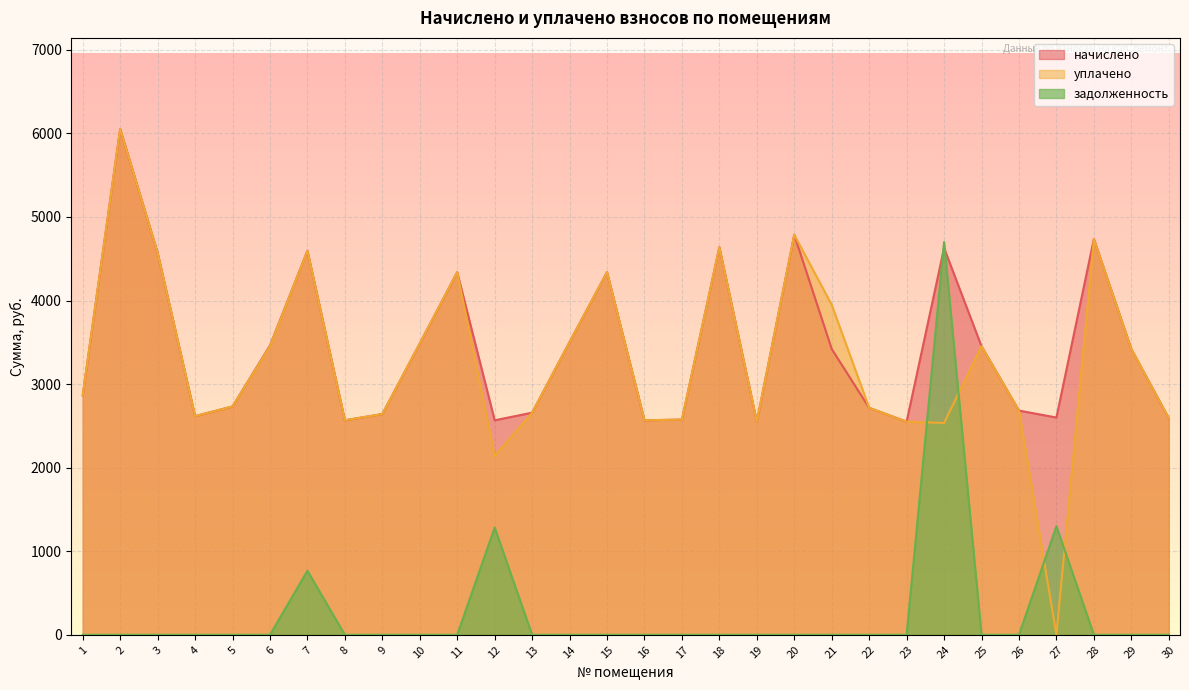

True or false: уплачено has more than 2 interior local peaks.

True